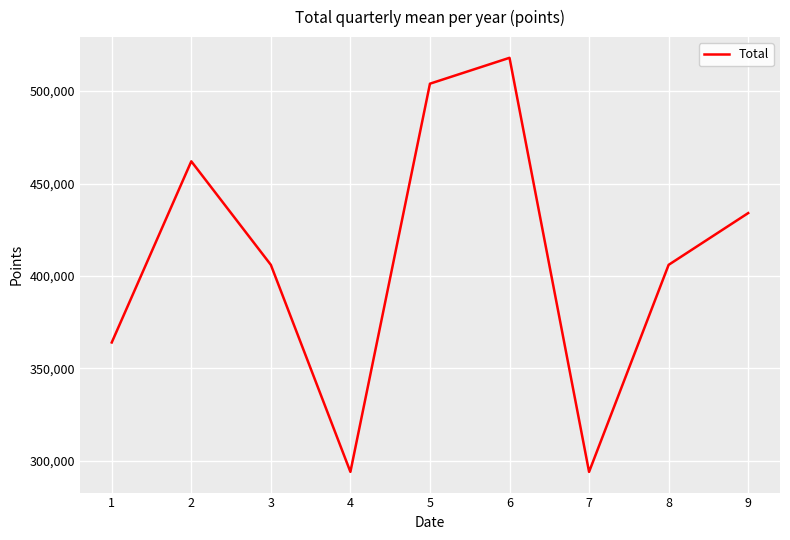

What is the ratio of the value at 2 to the value at 1?

1.3